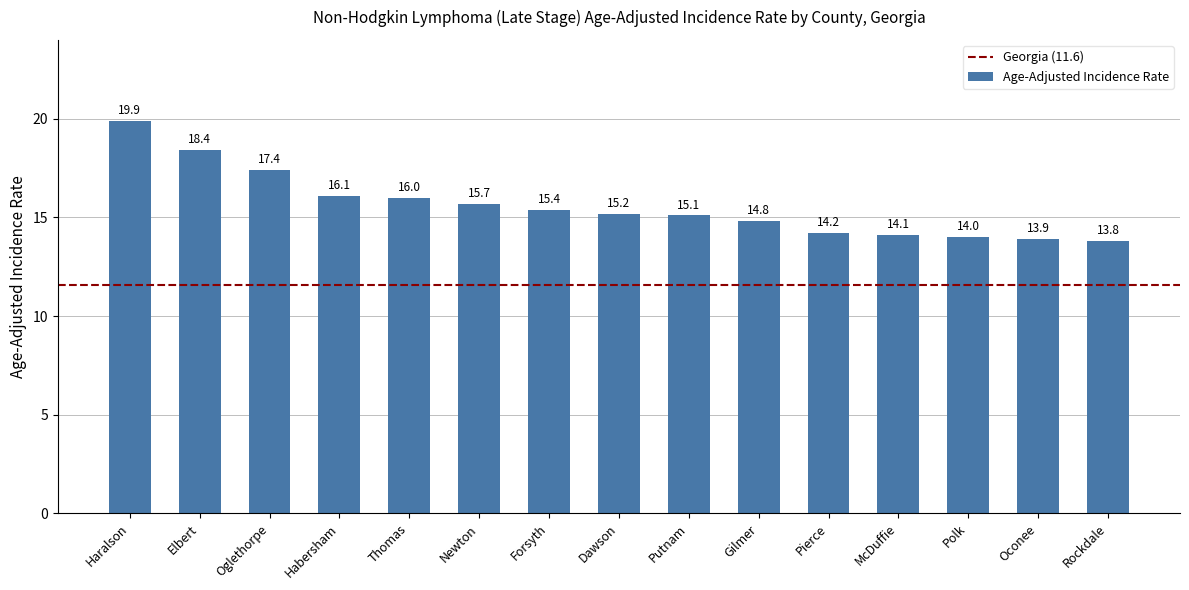

What is the smallest value displayed?

13.8